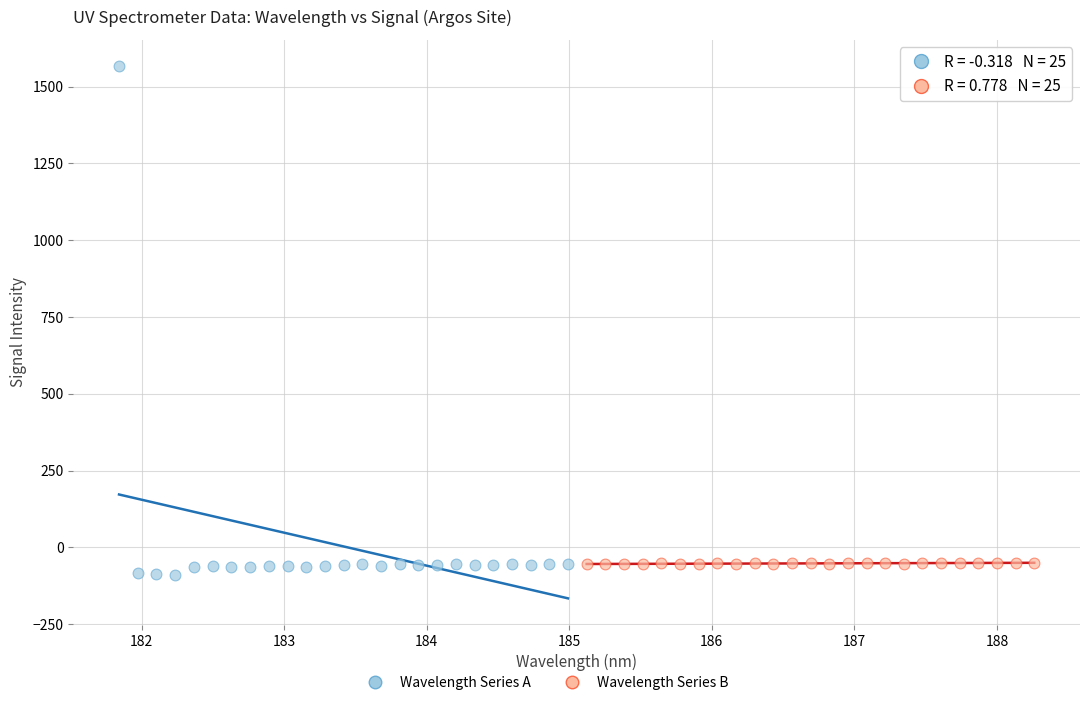

Which series contains the highest Y value?

Wavelength Series A